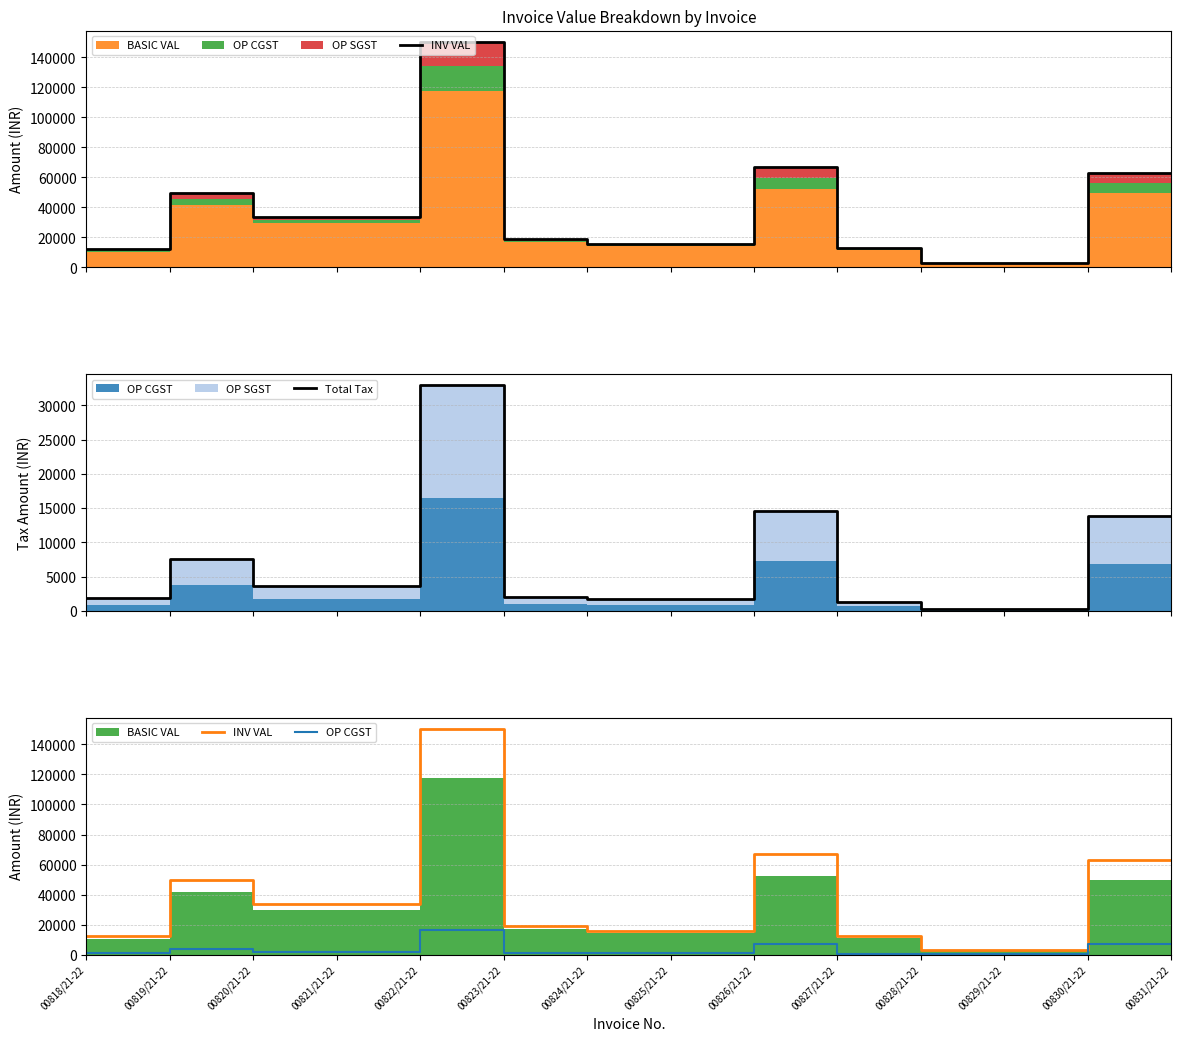

Reading left to right, extract all data points from this chart.

INV VAL: 12331.0	49841.1	33521.6	33521.6	150400.0	18950.4	15820.0	15820.0	66925.8	12656.0	3164.0	3164.0	63180.8	63180.8
Total Tax: 1881.0	7527.6	3591.6	3591.6	32900.0	2030.4	1695.0	1695.0	14640.0	1356.0	339.0	339.0	13820.8	13820.8
OP CGST: 940.5	3763.8	1795.8	1795.8	16450.0	1015.2	847.5	847.5	7320.0	678.0	169.5	169.5	6910.4	6910.4